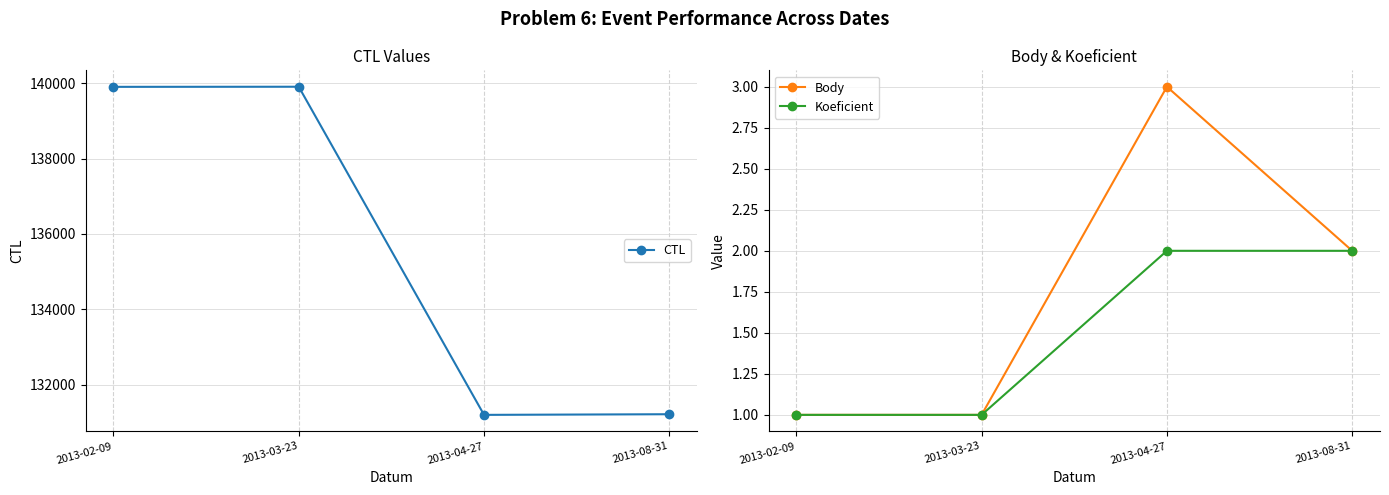

How many categories are shown in the chart?

4